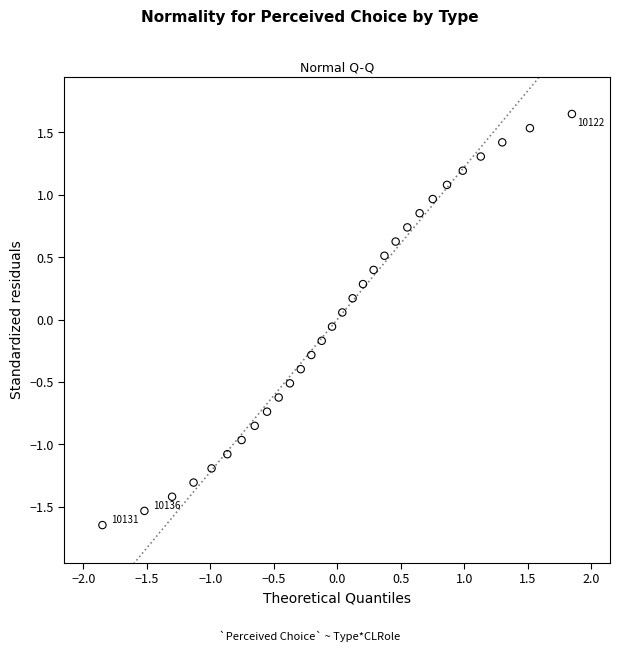

What is the range of Y values (max minus min)?

3.3